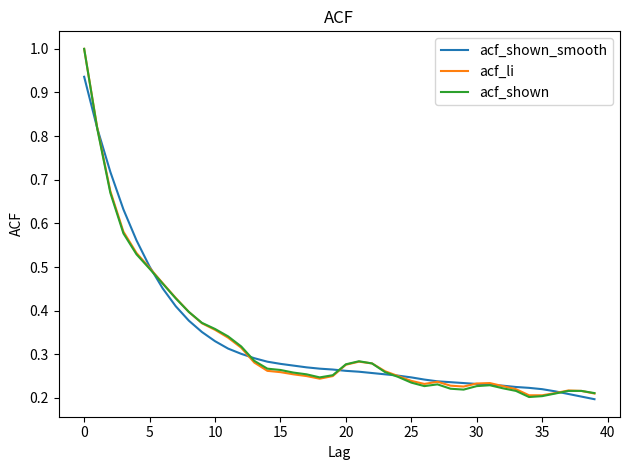

What is the maximum value shown in the chart?

1.0